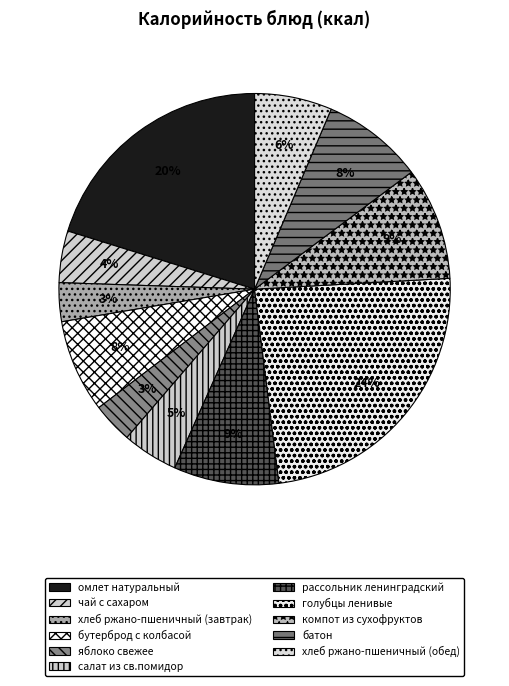

How many slices are in this pie chart?

11